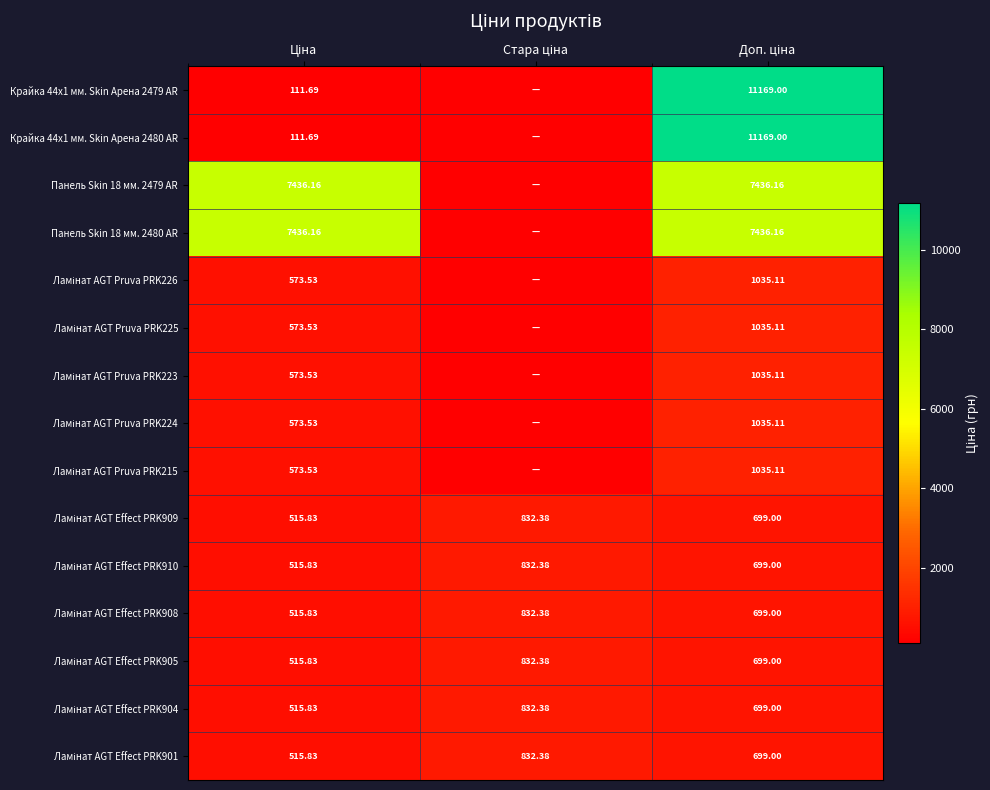

At which label does Ламінат AGT Effect PRK910 first exceed 699?

Стара ціна